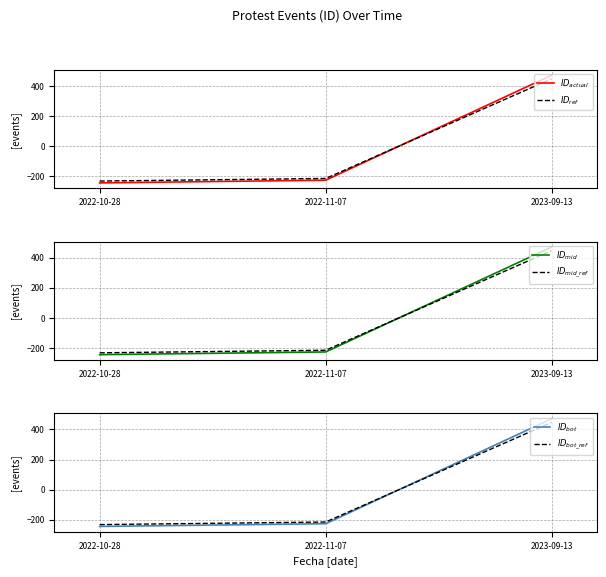

What is the total value across all series at 2023-09-13?

2757.3